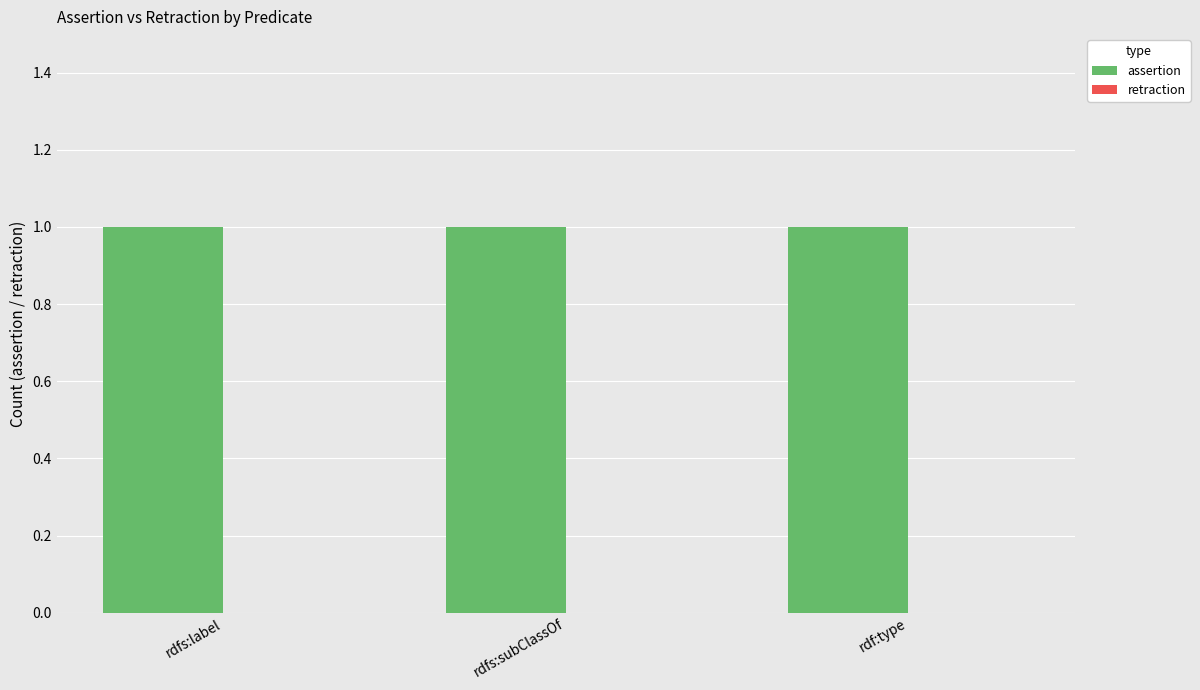

Reading left to right, what are all the values shown in this chart?

assertion: 1	1	1
retraction: 0	0	0